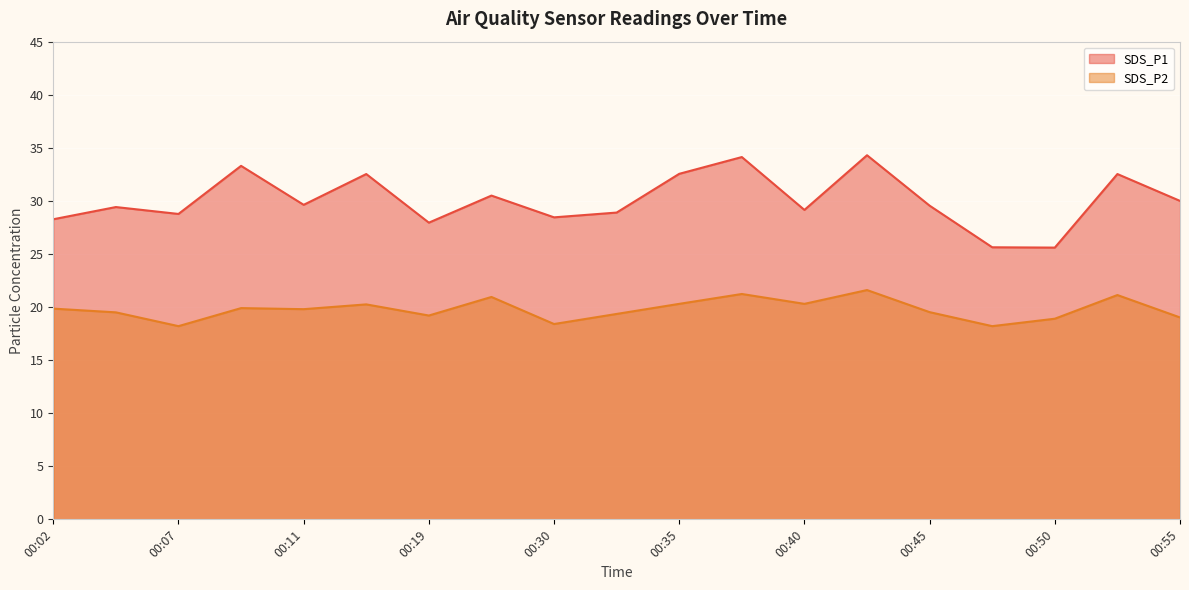

What is the minimum value shown in the chart?

18.2